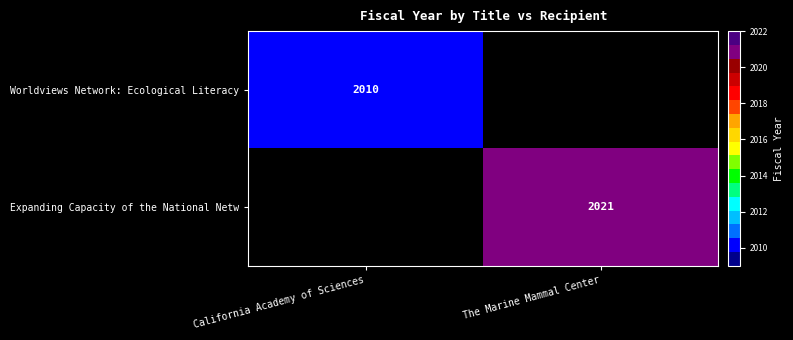

Is it true that Expanding Capacity of the National Netw equals 2021 at The Marine Mammal Center?

True